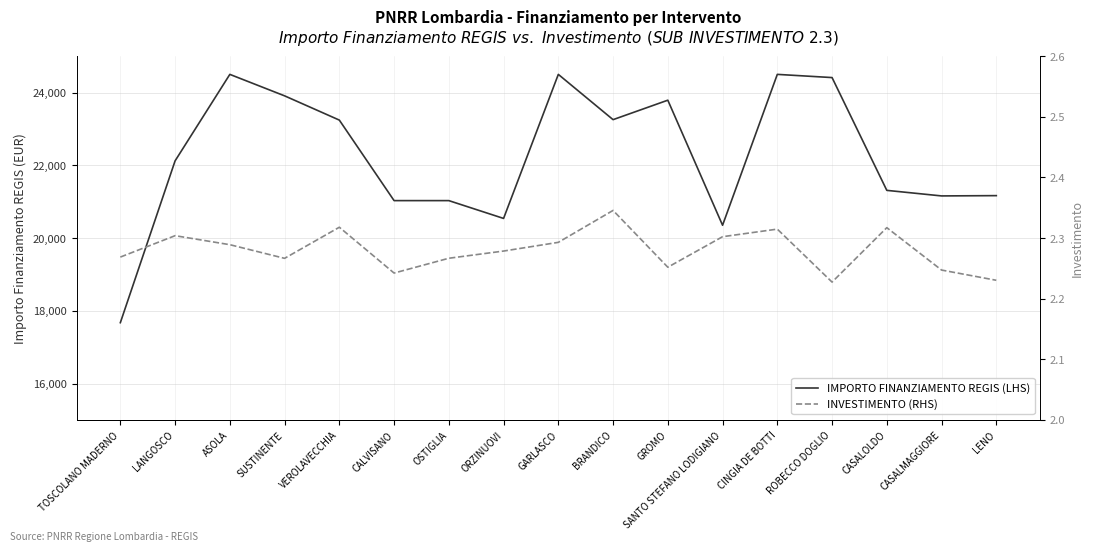

Which series has the largest total across all categories?

IMPORTO FINANZIAMENTO REGIS (LHS)